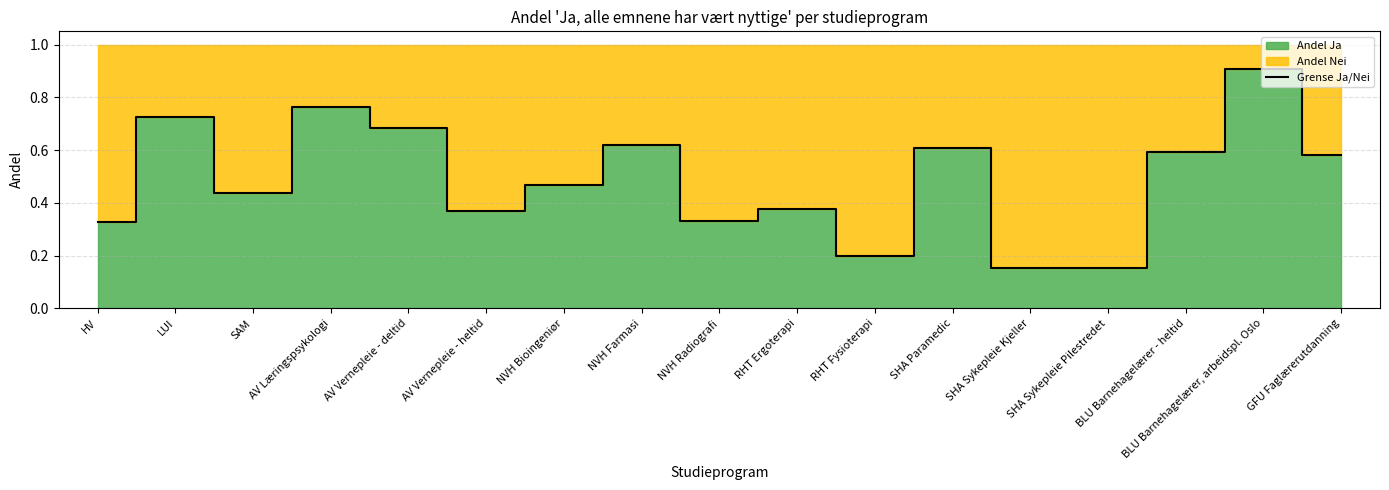

True or false: the data shows 0.2 at RHT Fysioterapi.

True